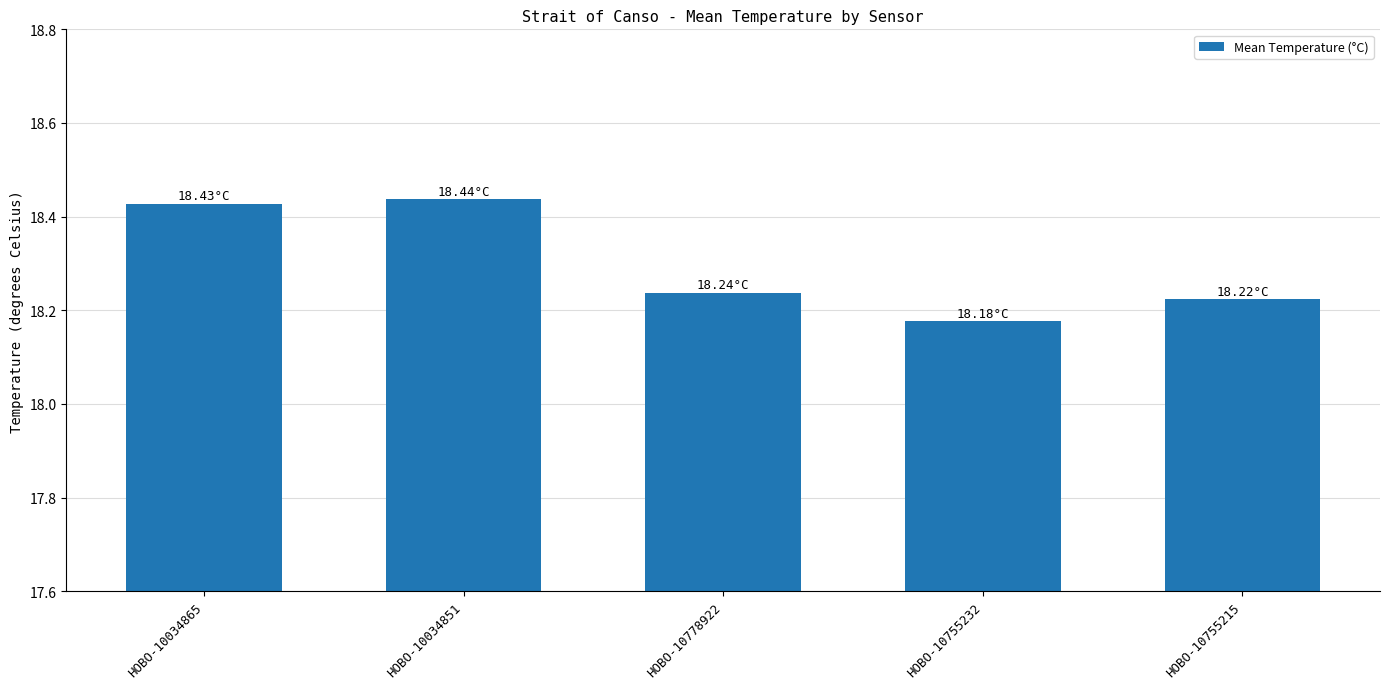

Count the number of data series in this chart.

1